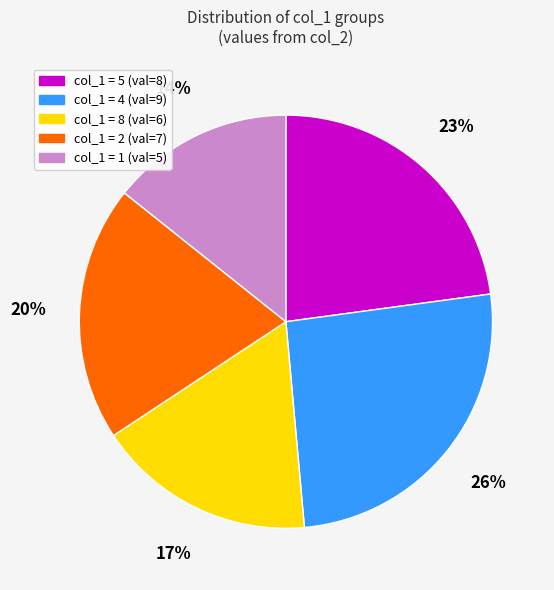

To the nearest percent, what is the average slice percentage?

20%